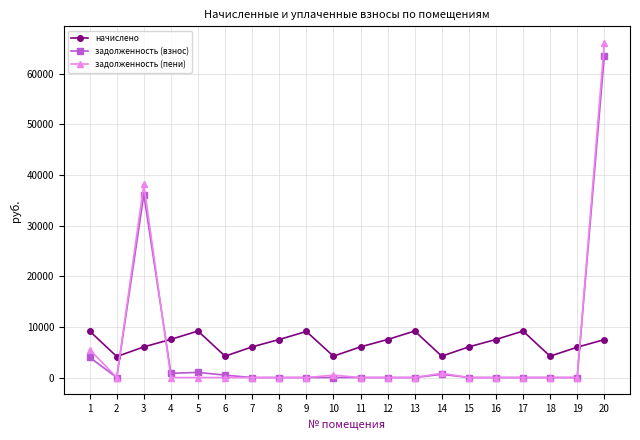

What is the minimum value for начислено?

4147.2